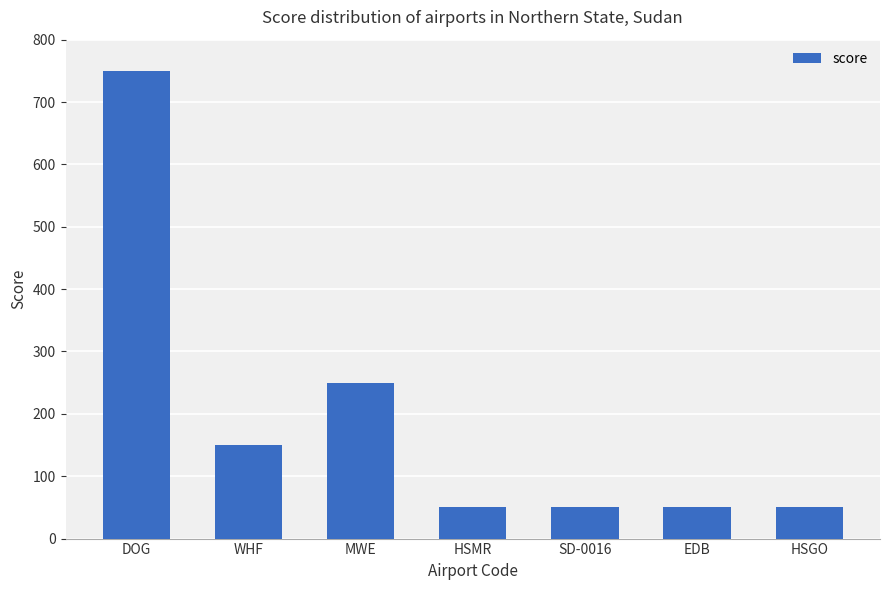

What is the value of the 4th bar from the left?

50